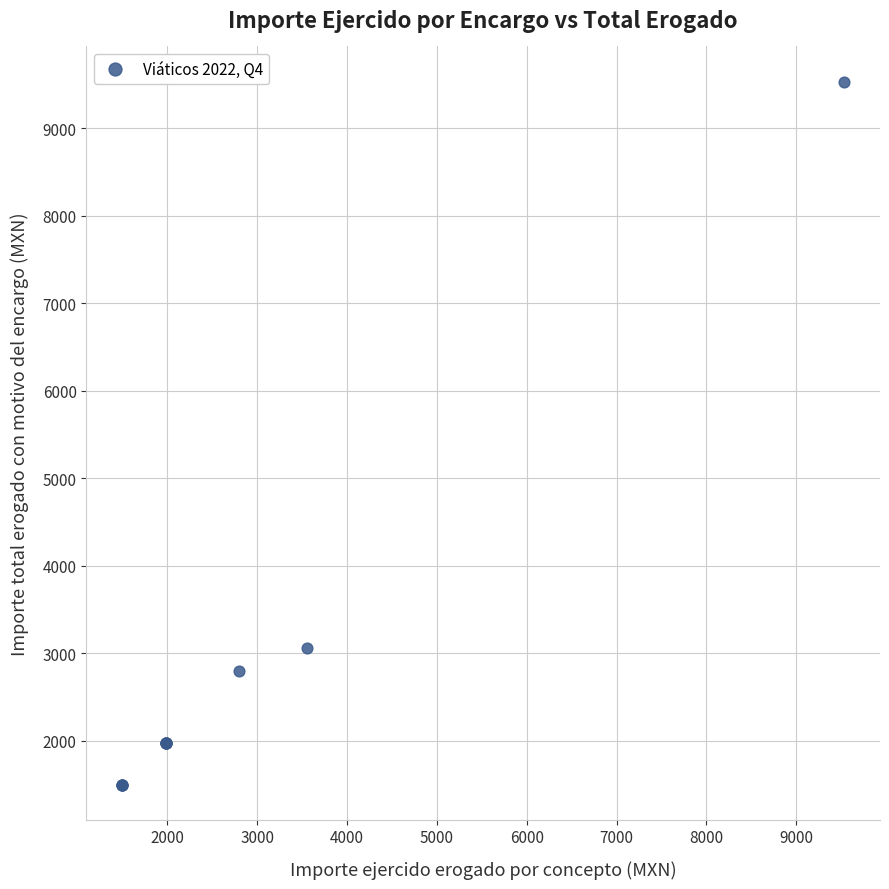

What Y value in the scatter plot is closest to 5516?

3063